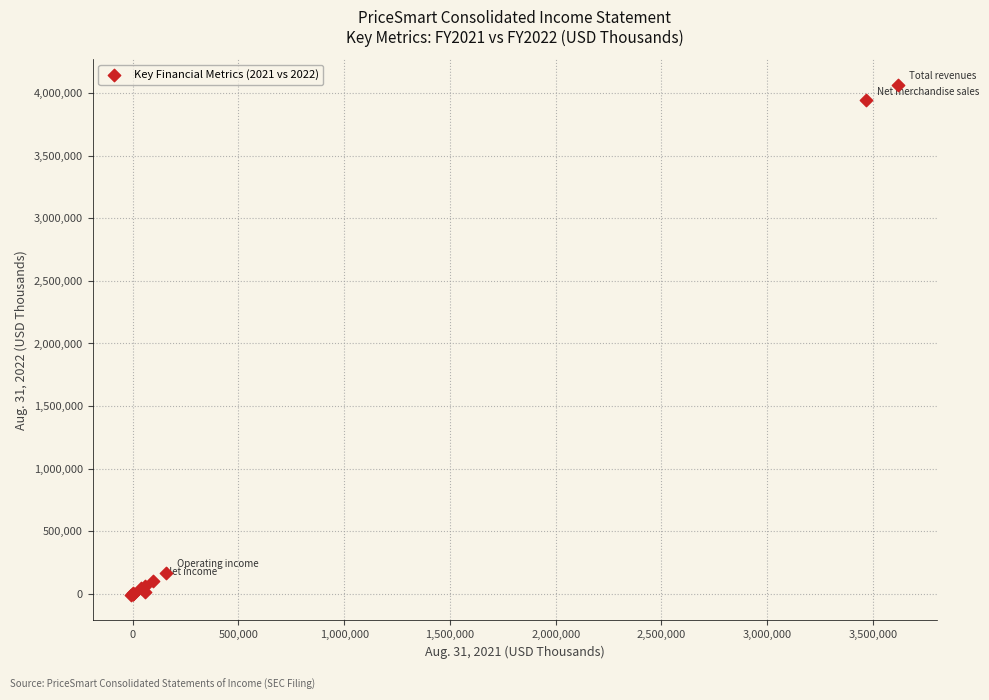

What Y value in the scatter plot is closest to 2028241?

167066.0